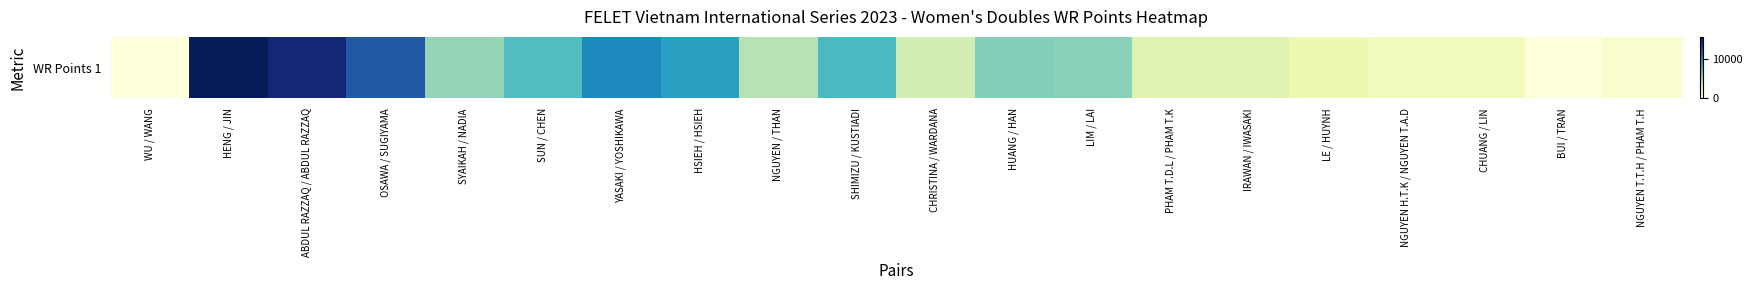

List the labels in order of value, smallest first.

WU / WANG, BUI / TRAN, NGUYEN T.T.H / PHAM T.H, NGUYEN H.T.K / NGUYEN T.A.D, CHUANG / LIN, LE / HUYNH, IRAWAN / IWASAKI, PHAM T.D.L / PHAM T.K, CHRISTINA / WARDANA, NGUYEN / THAN, SYAIKAH / NADIA, LIM / LAI, HUANG / HAN, SUN / CHEN, SHIMIZU / KUSTIADI, HSIEH / HSIEH, YASAKI / YOSHIKAWA, OSAWA / SUGIYAMA, ABDUL RAZZAQ / ABDUL RAZZAQ, HENG / JIN